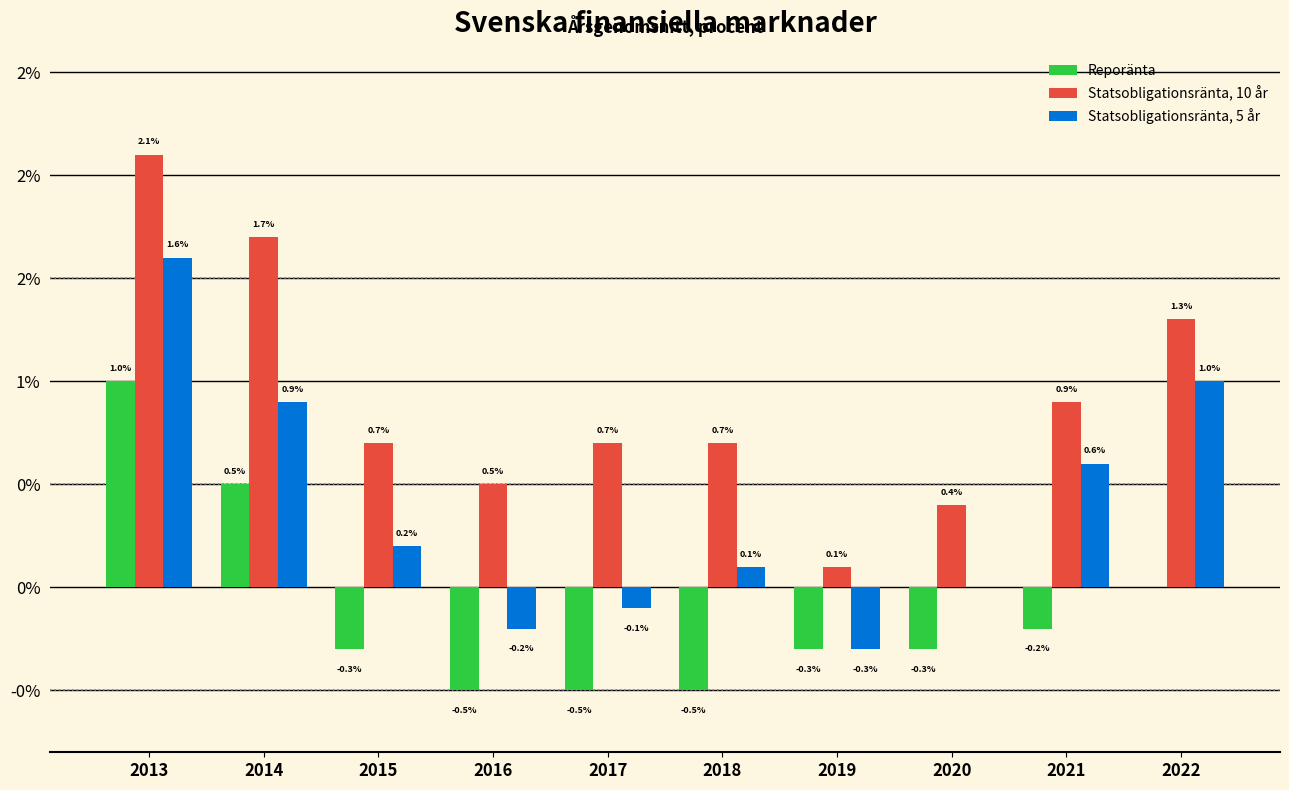

What are all the series names shown in the legend?

Reporänta, Statsobligationsränta, 10 år, Statsobligationsränta, 5 år